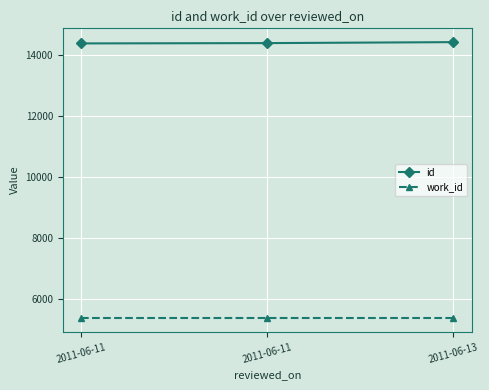

Is this an area chart (filled region under the line)?

No